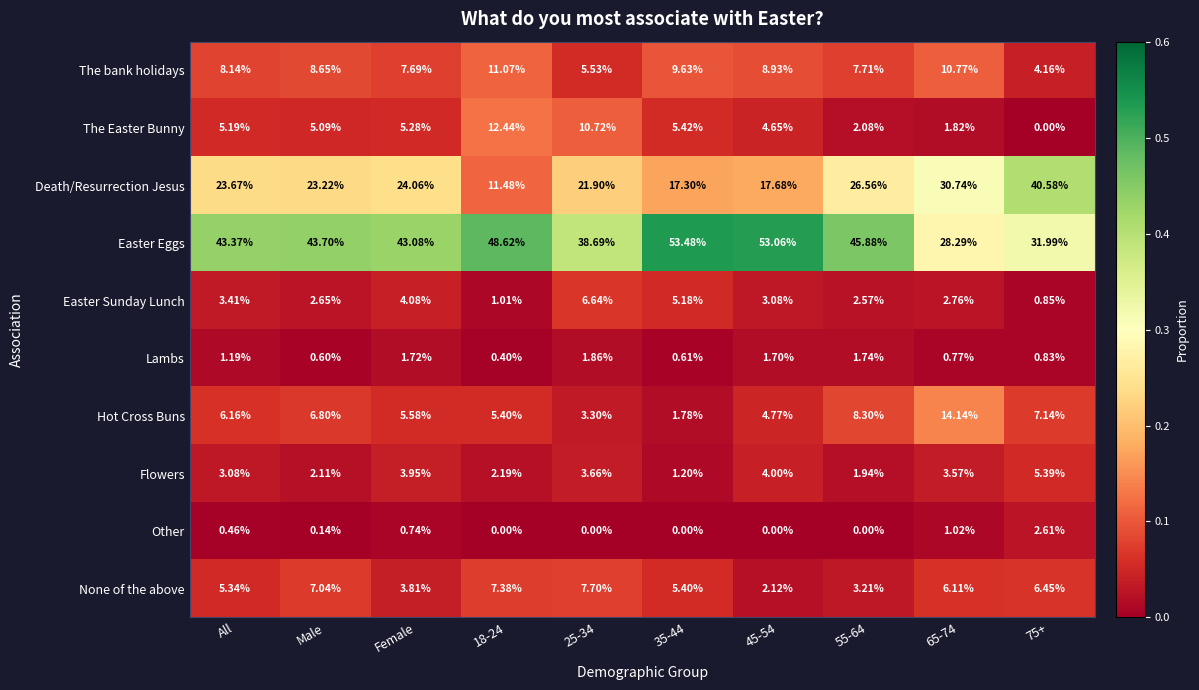

At which label does Easter Sunday Lunch first exceed 3?

All